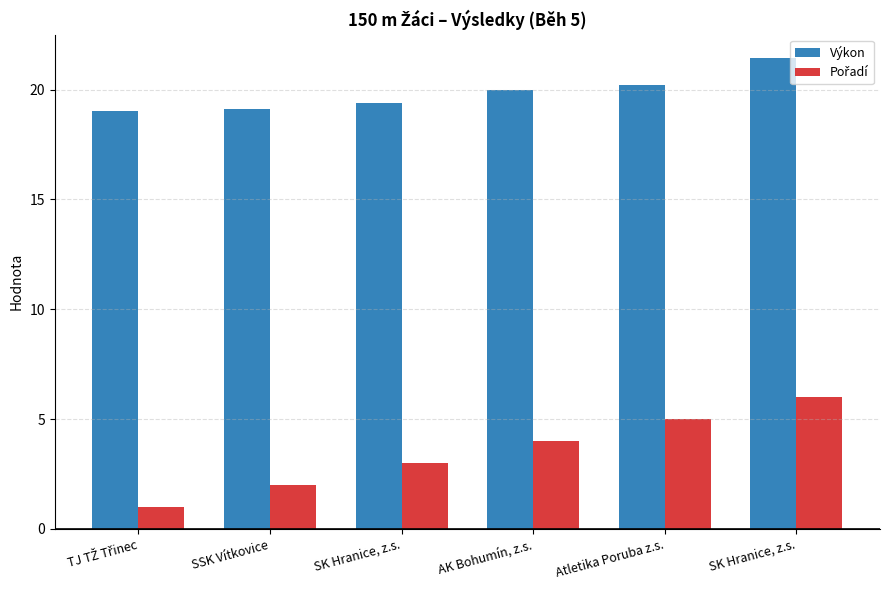

What is the difference between the maximum and minimum values in the Výkon series?

2.4